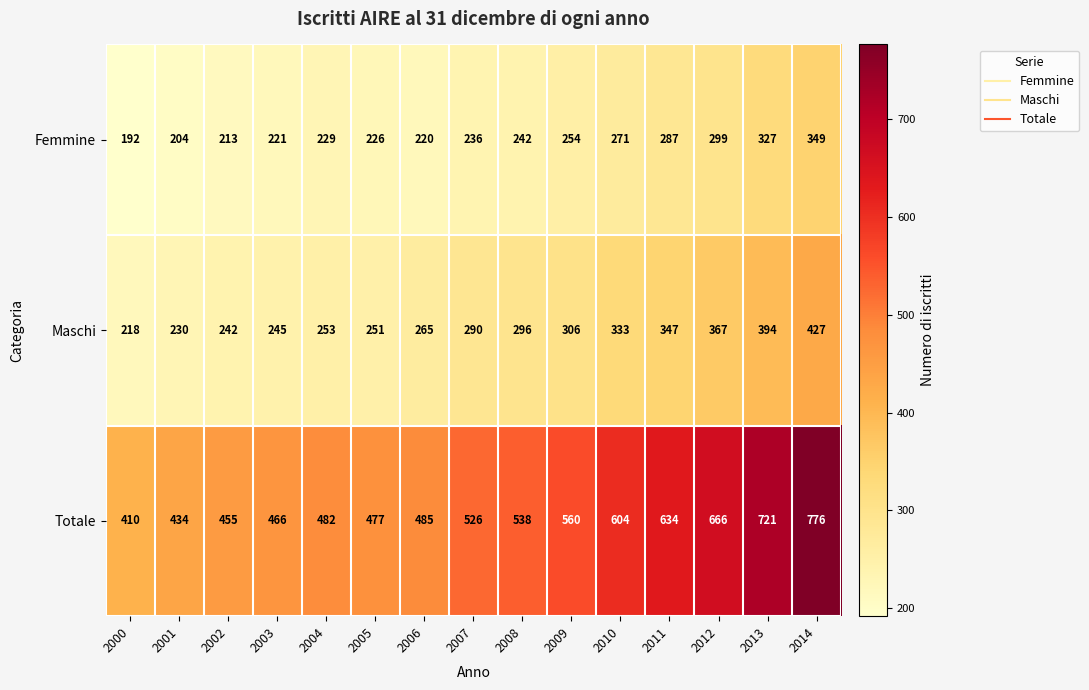

At which category is the sum across all series the highest?

2014